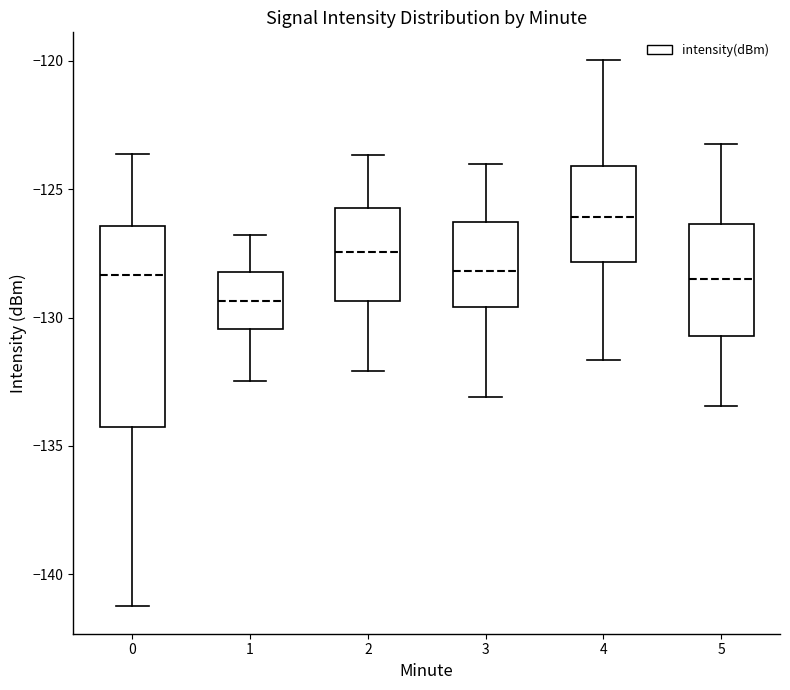

Where is the upper edge of the box at x = 2 on the y-axis? The values are not printed on the chart, so give them approximately, as read against the axis.

-125.5